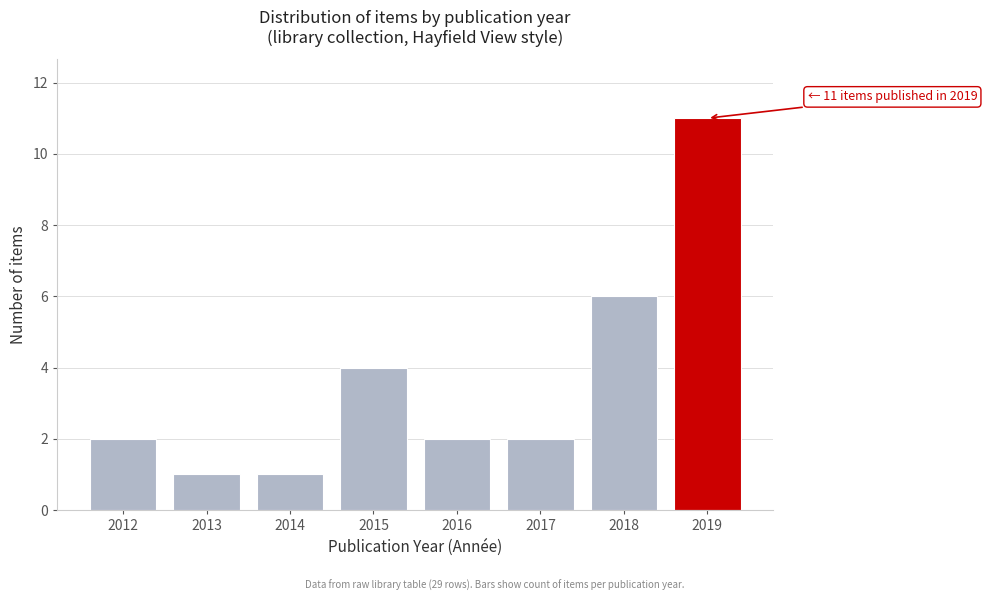

Reading right to left, extract all data points from this chart.

2019=11	2018=6	2017=2	2016=2	2015=4	2014=1	2013=1	2012=2